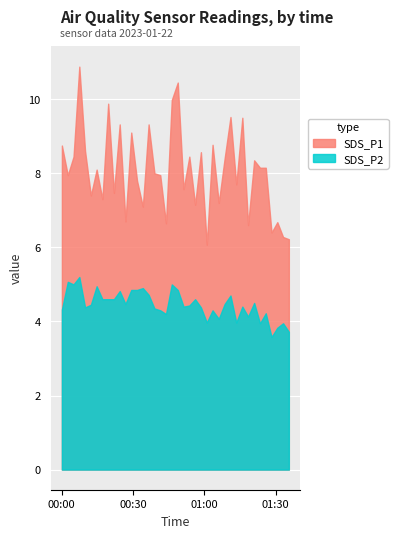

Reading left to right, what are all the values shown in this chart?

SDS_P1: 8.8	8.0	8.4	10.9	8.6	7.4	8.1	7.3	9.9	7.5	9.3	6.7	9.1	7.8	7.1	9.3	8.0	8.0	6.7	10.0	10.4	7.6	8.4	7.2	8.6	6.1	8.8	7.2	8.4	9.5	7.7	9.5	6.6	8.3	8.2	8.2	6.4	6.7	6.3	6.2
SDS_P2: 4.3	5.1	5.0	5.2	4.4	4.5	5.0	4.6	4.6	4.6	4.8	4.5	4.8	4.8	4.9	4.7	4.3	4.3	4.2	5.0	4.8	4.4	4.4	4.6	4.4	4.0	4.3	4.1	4.5	4.7	4.0	4.4	4.1	4.5	4.0	4.2	3.6	3.8	4.0	3.7